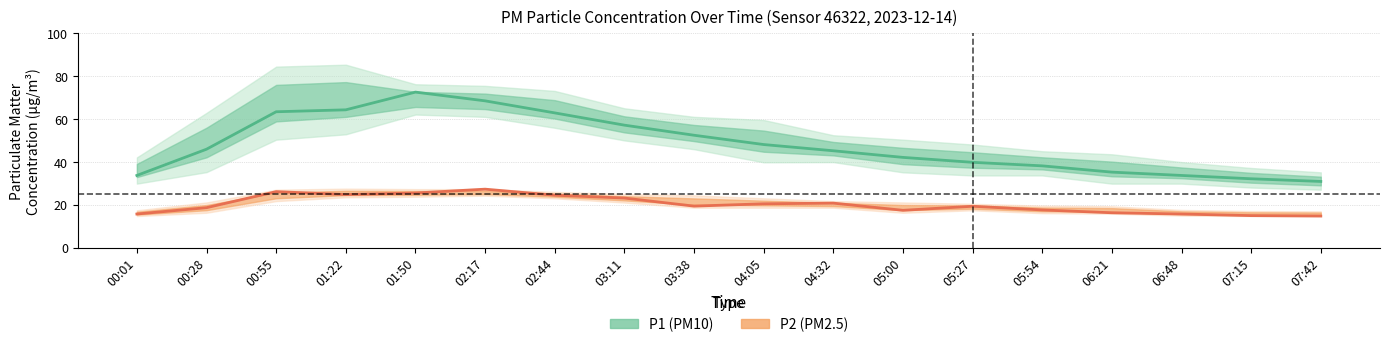

How many series are shown in this chart?

2